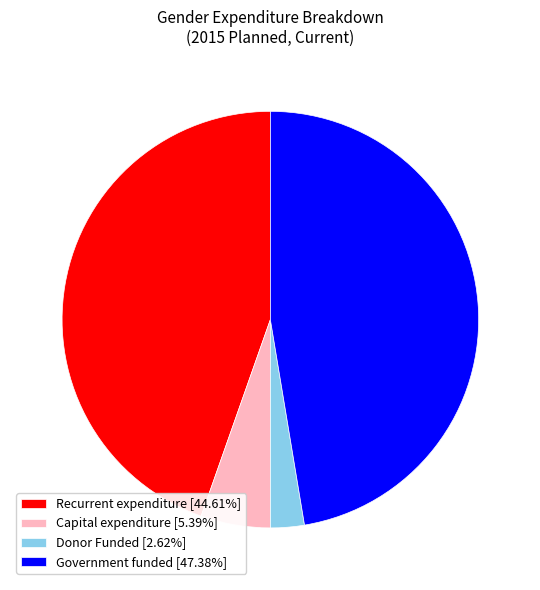

Approximately how many times larger is the value at Capital expenditure compared to Government funded?

0.1